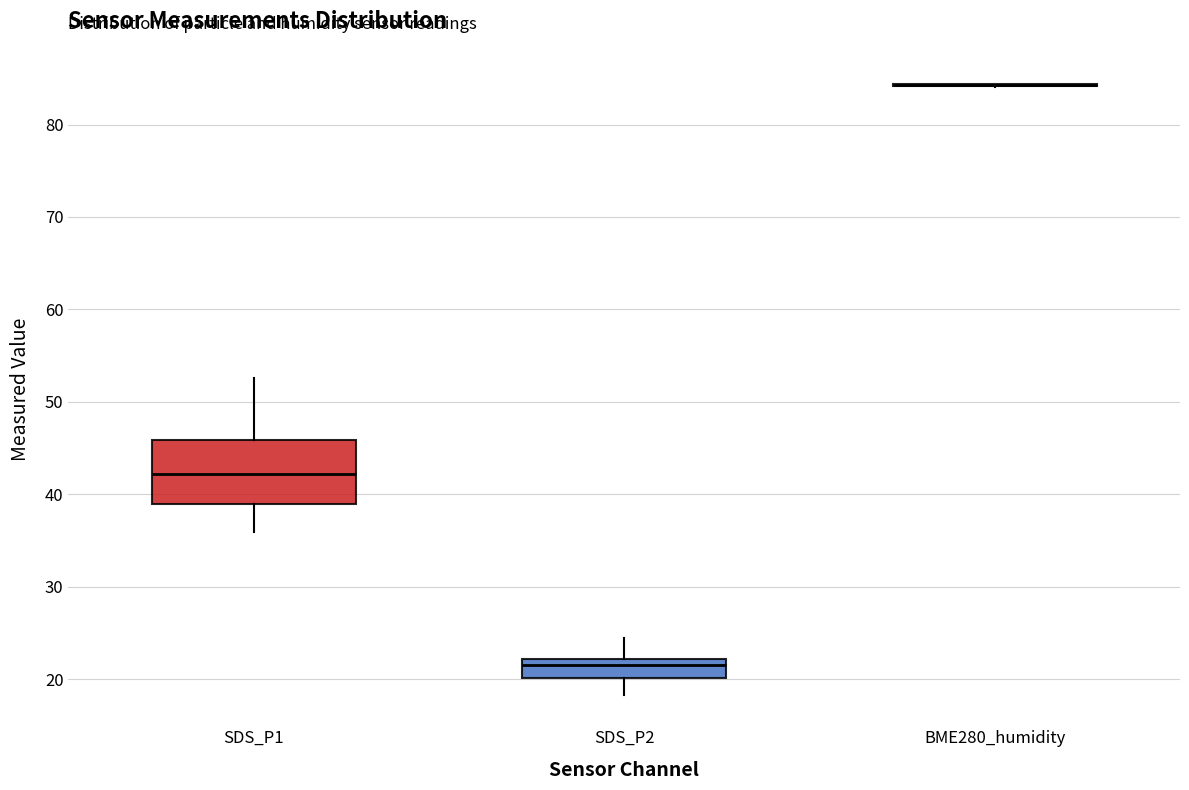

Which box is the tallest, from its lower edge to its upper edge?

SDS_P1